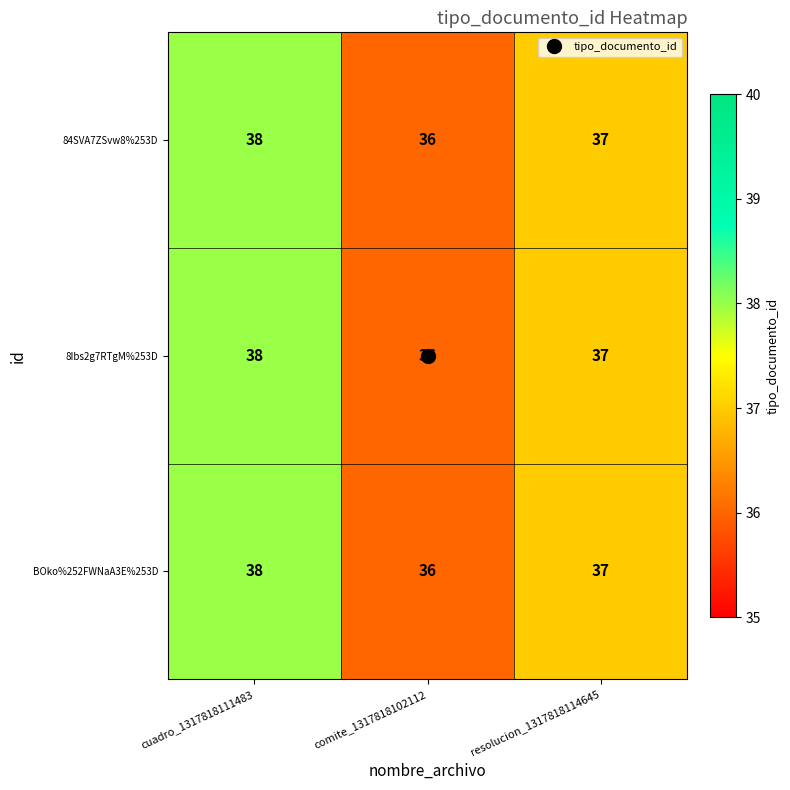

Count the number of categories in the chart.

3